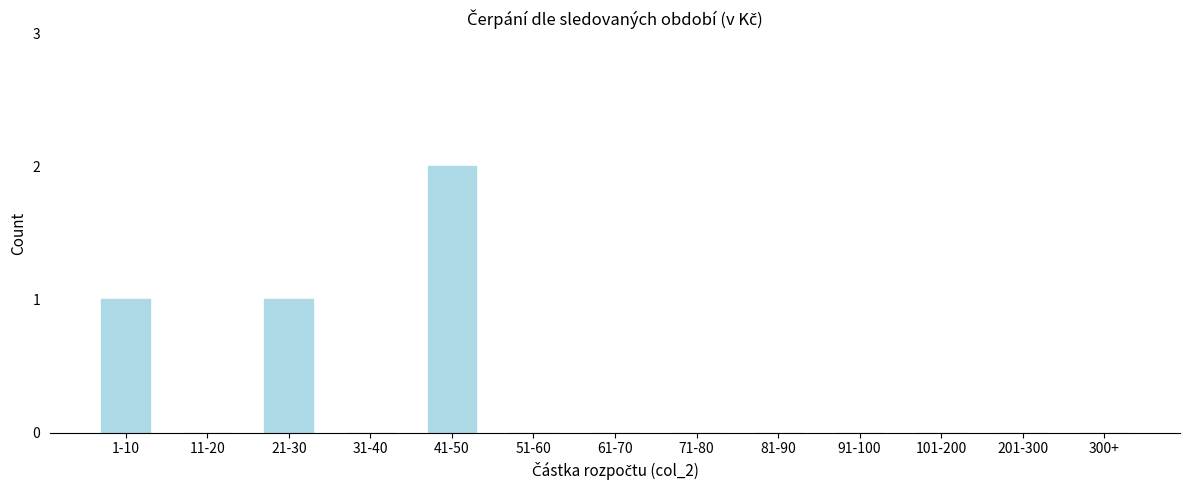

Reading right to left, what are all the values shown in this chart?

300+=0	201-300=0	101-200=0	91-100=0	81-90=0	71-80=0	61-70=0	51-60=0	41-50=2	31-40=0	21-30=1	11-20=0	1-10=1